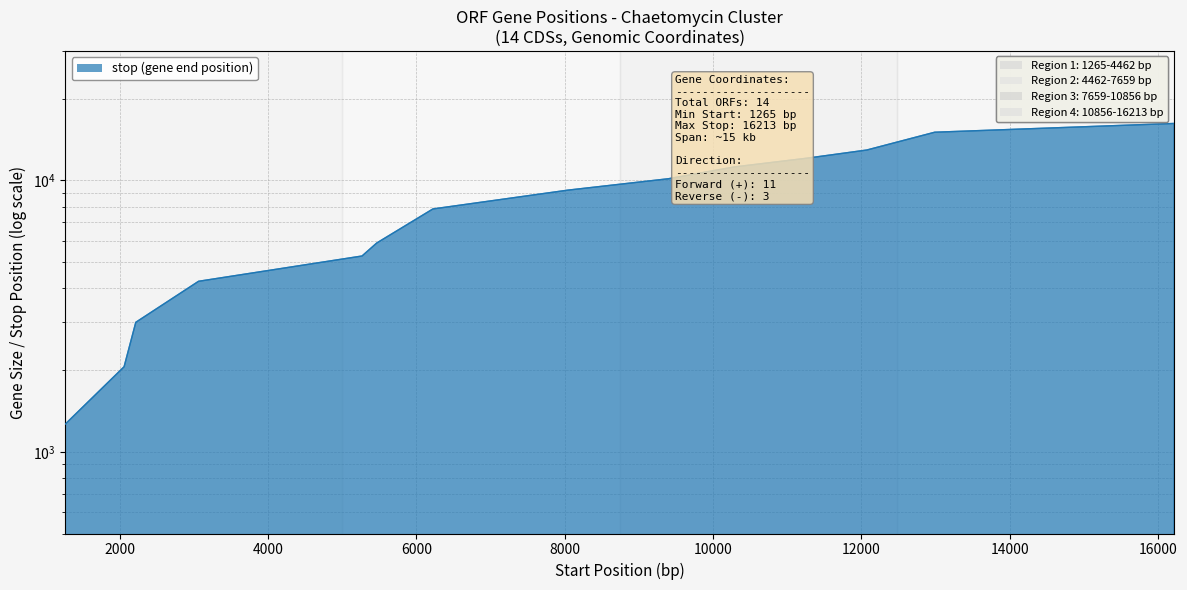

Reading right to left, what are all the values shown in this chart?

16213=16213	12988=15051	12072=12941	11266=12075	10283=11209	9395=10141	8041=9207	6222=7850	5465=5881	5266=5266	3062=4249	2216=3001	2058=2058	1265=1265